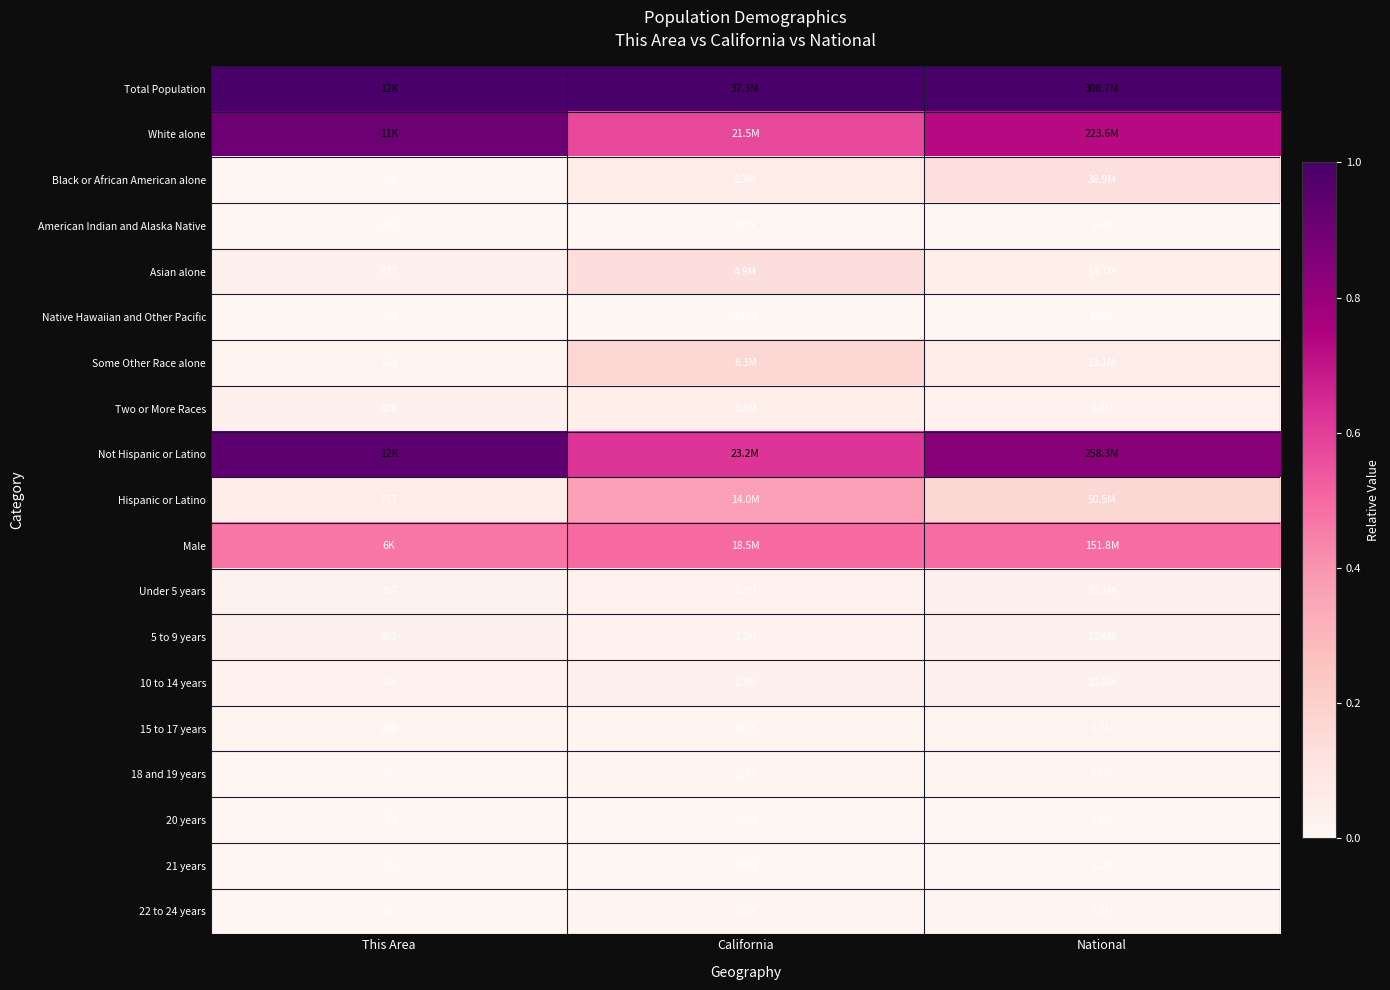

Is the value of Native Hawaiian and Other Pacific at National greater than the value of Not Hispanic or Latino at California?

No